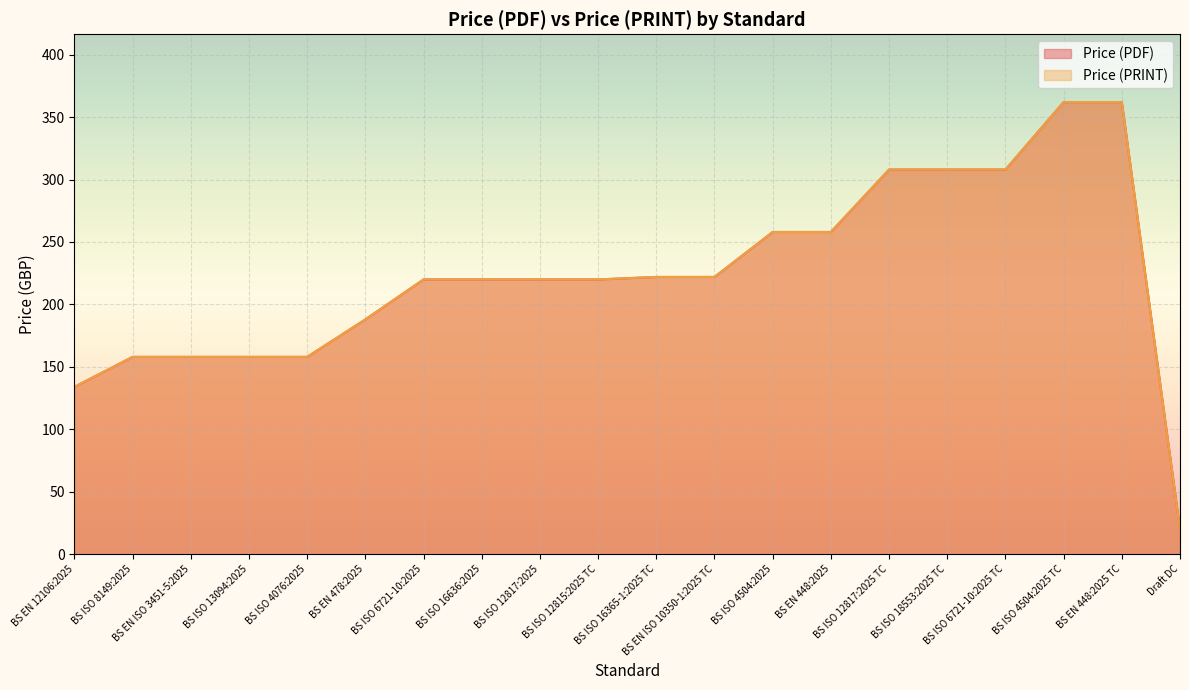

What position from the left is BS ISO 18553:2025 TC?

16